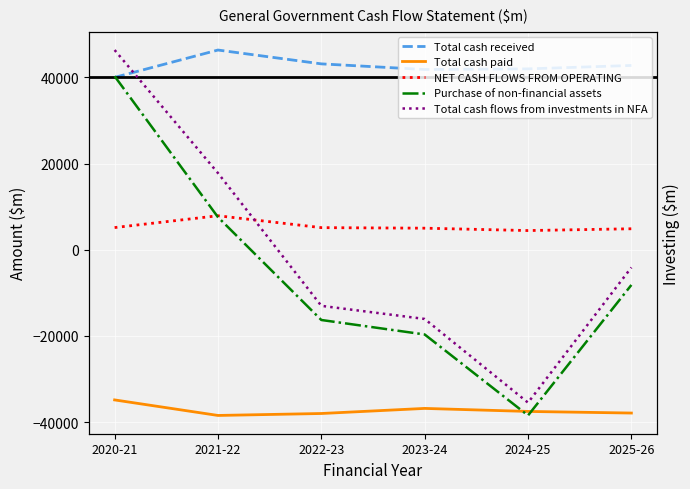

How many interior local valleys does the Total cash received series have?

1